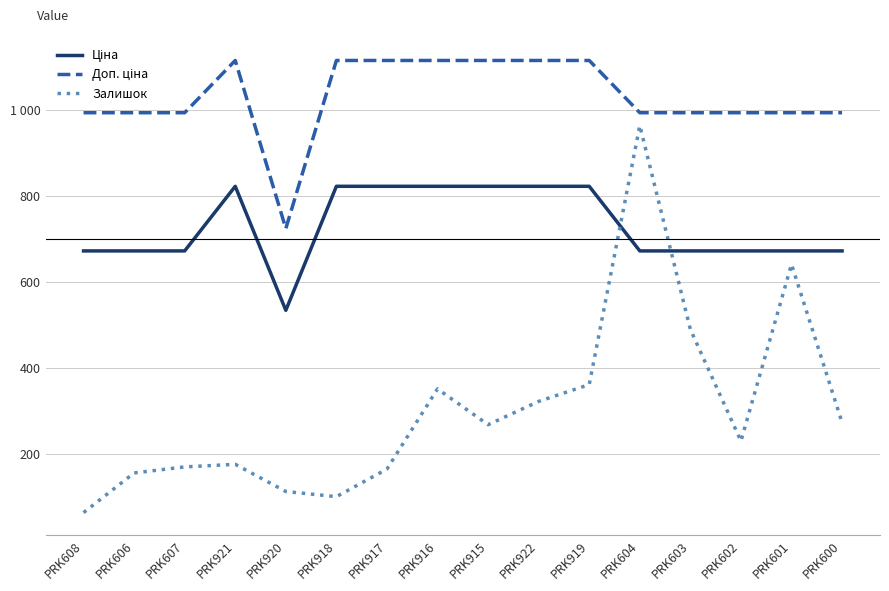

Reading left to right, what are all the values shown in this chart?

Ціна: 672.1	672.1	672.1	822.0	534.3	822.0	822.0	822.0	822.0	822.0	822.0	672.1	672.1	672.1	672.1	672.1
Доп. ціна: 992.7	992.7	992.7	1114.0	724.0	1114.0	1114.0	1114.0	1114.0	1114.0	1114.0	992.7	992.7	992.7	992.7	992.7
Залишок: 65.0	157.0	171.0	177.0	114.0	102.0	166.0	352.0	269.0	323.0	362.0	963.0	490.0	231.0	641.0	274.0